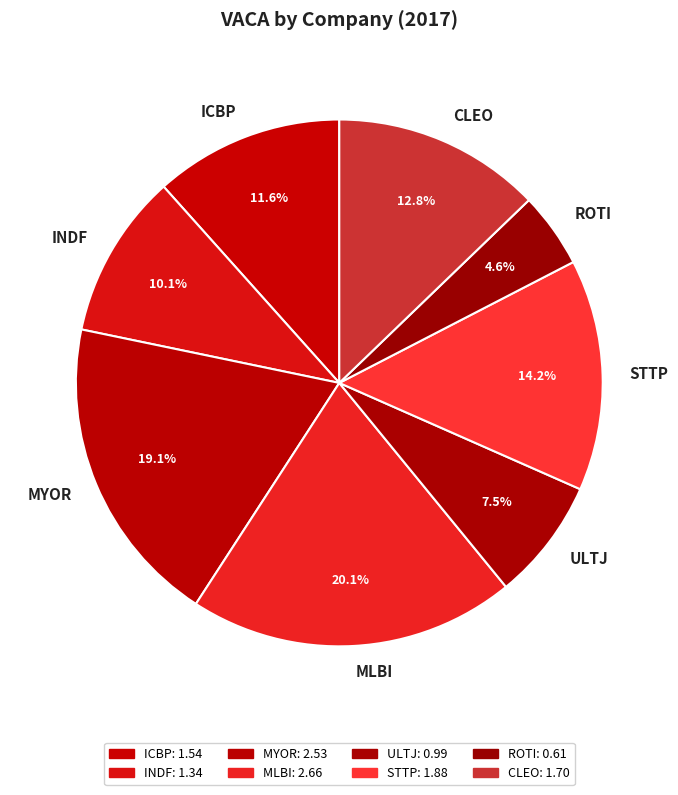

What percentage is the STTP slice, to the nearest percent?

14%